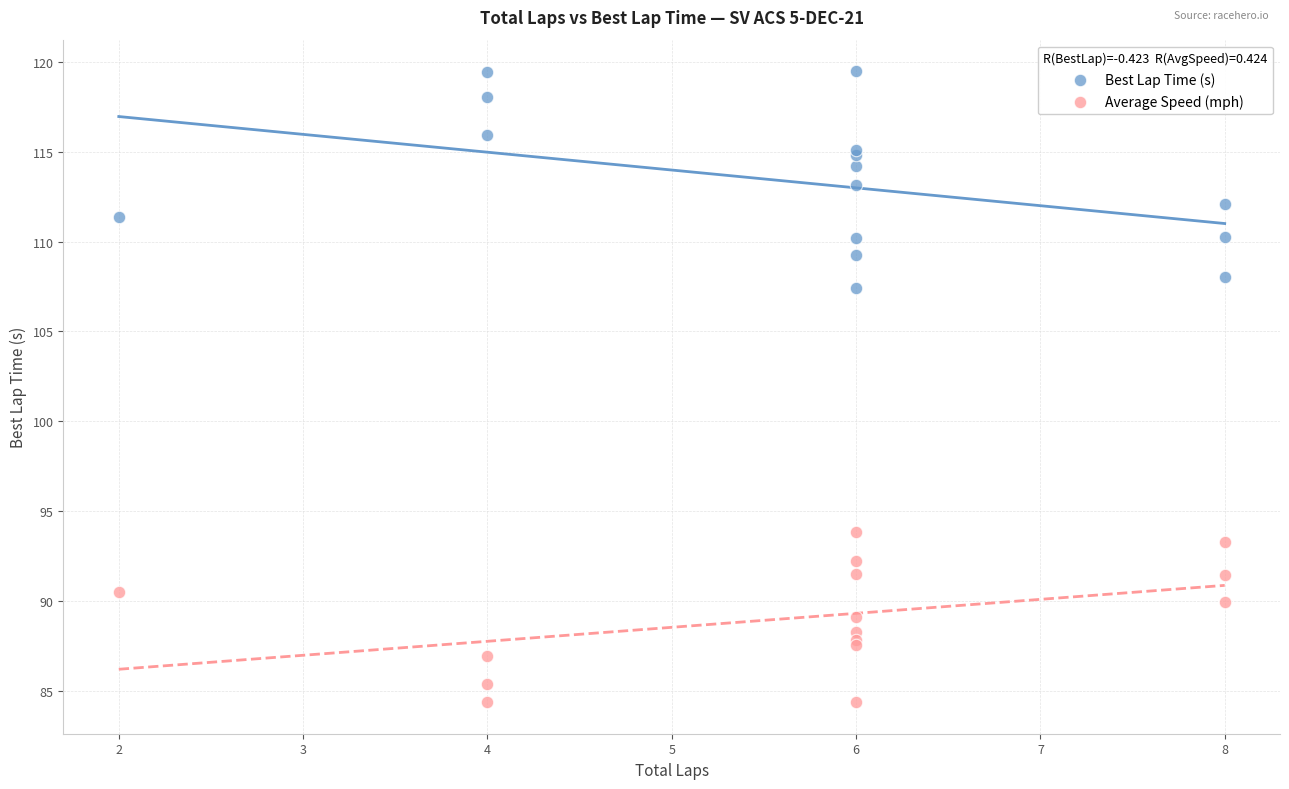

Which series contains the lowest Y value?

Average Speed (mph)